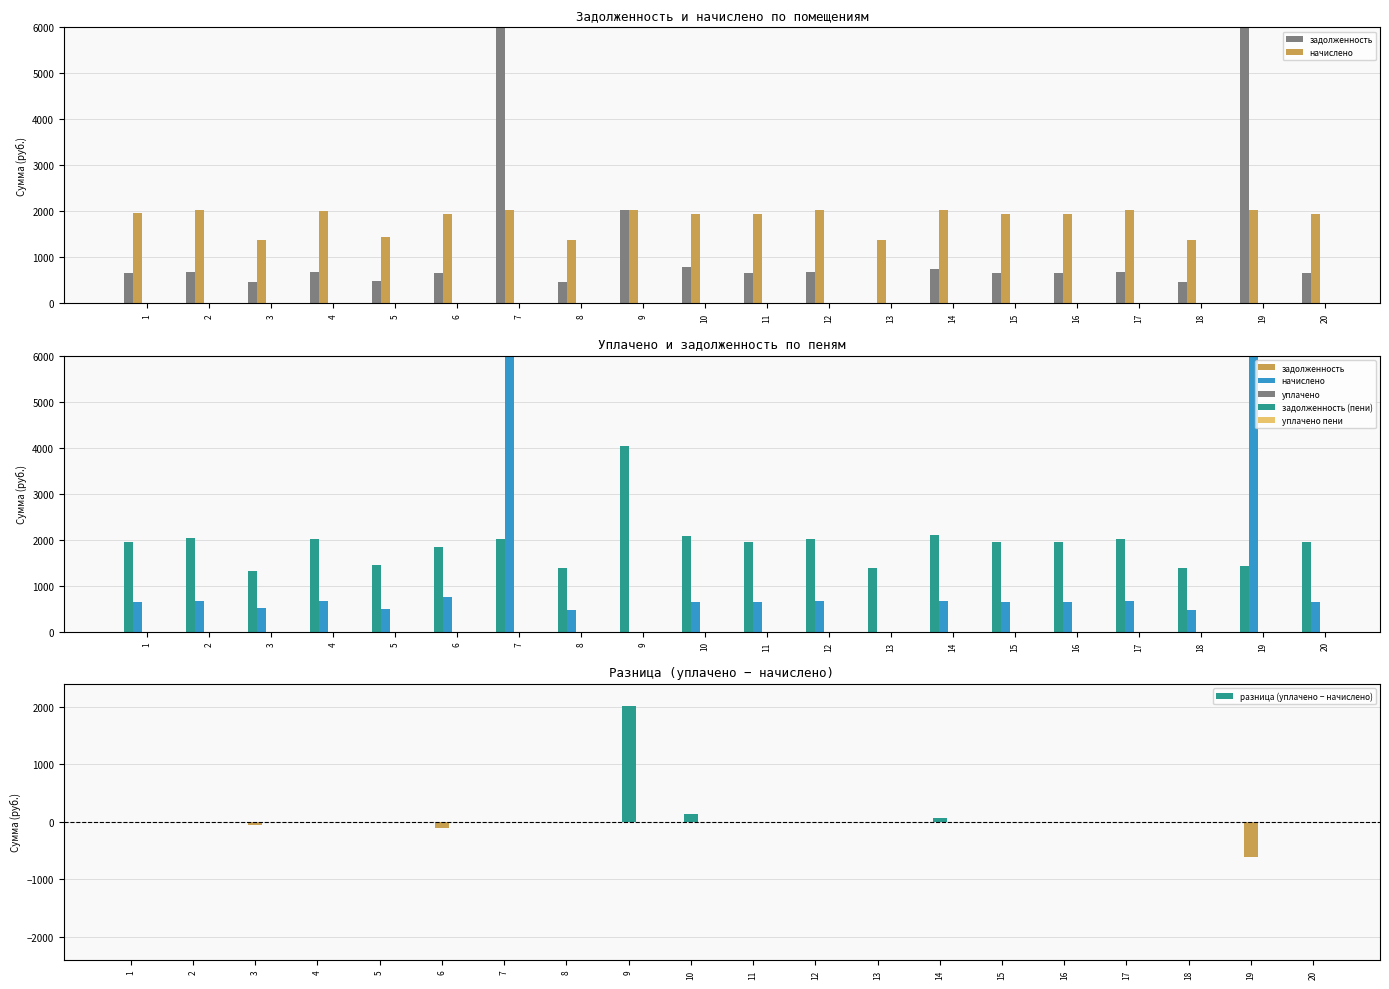

What is the sum of the уплачено values at 3 and 16?

3267.1